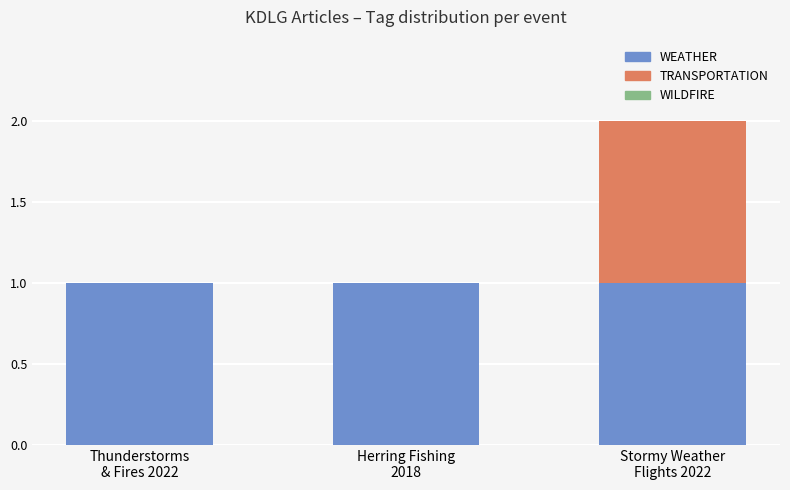

Are the bars horizontal?

No